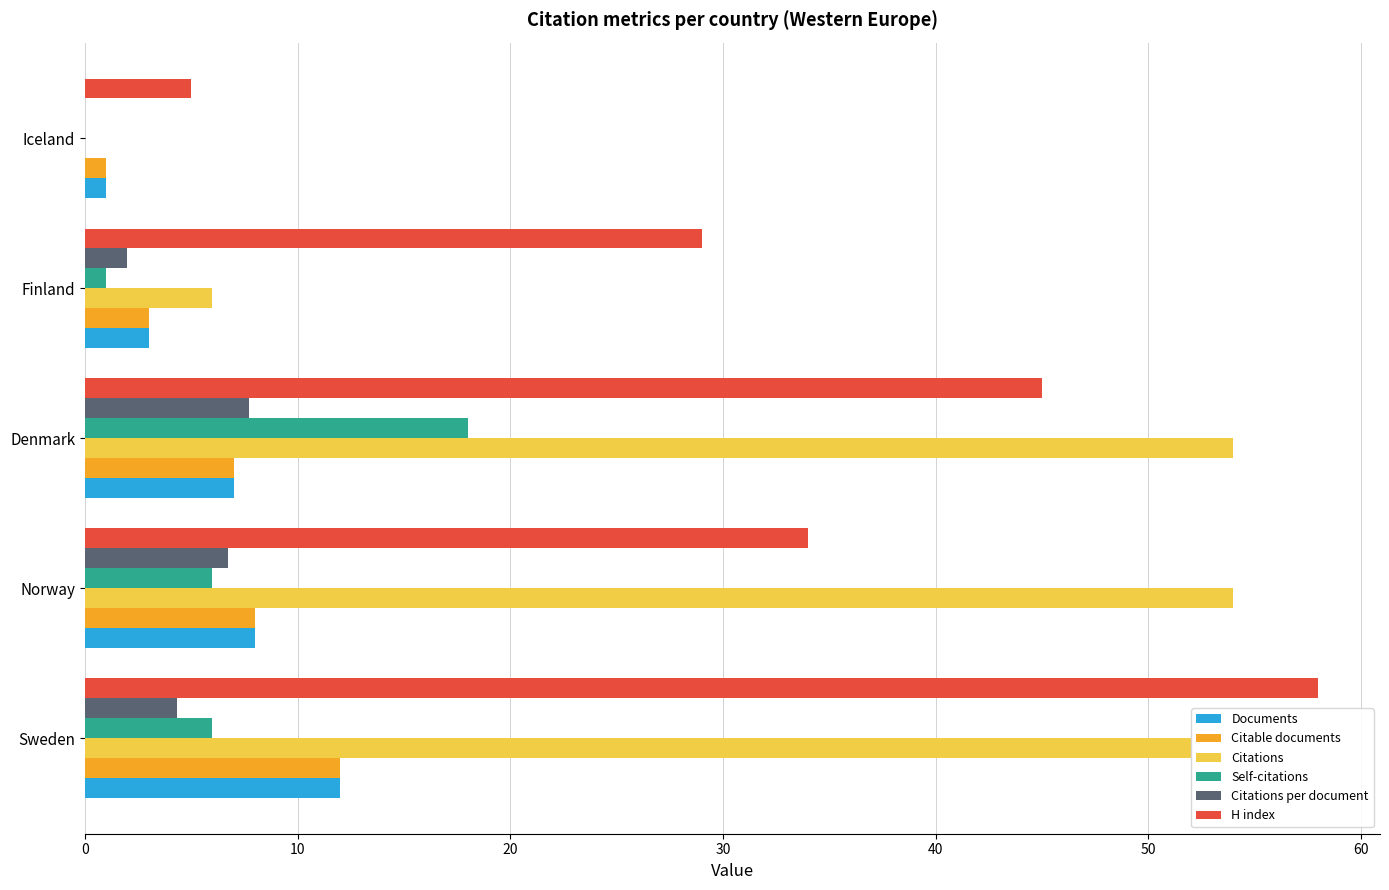

What value does the H index series have at Denmark?

45.0